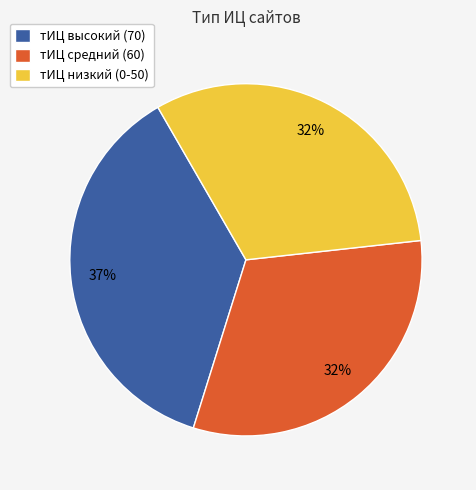

Which slice is the largest?

тИЦ высокий (70)